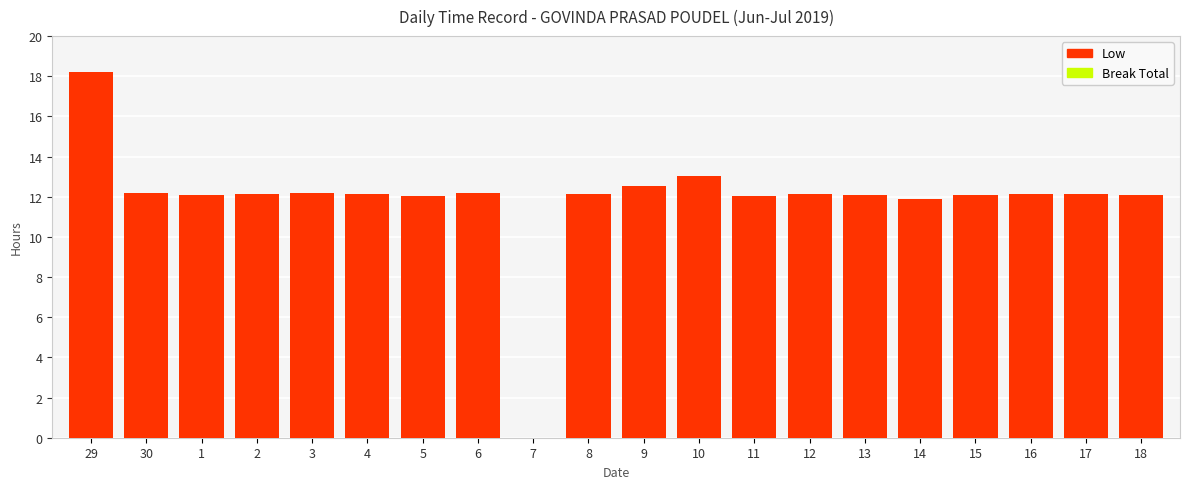

Read the value at 29.

18.2